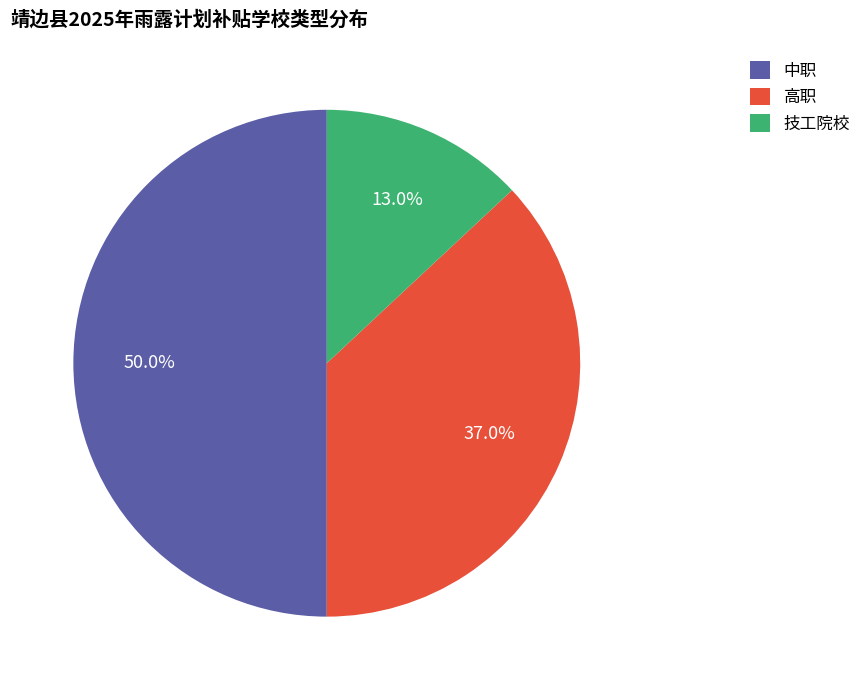

How many segments does this pie chart have?

3